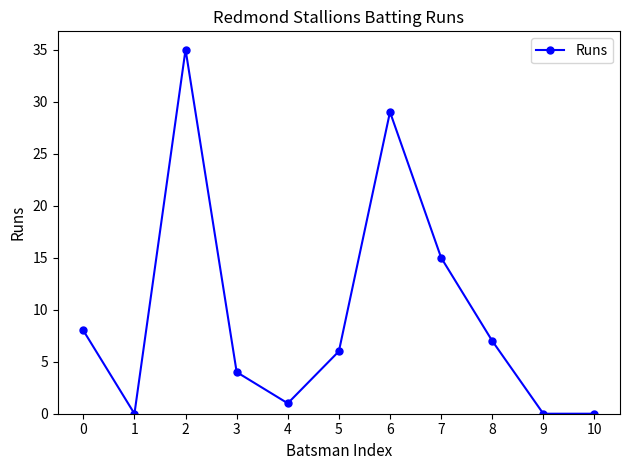

Reading left to right, transcribe all the data shown in this chart.

8	0	35	4	1	6	29	15	7	0	0